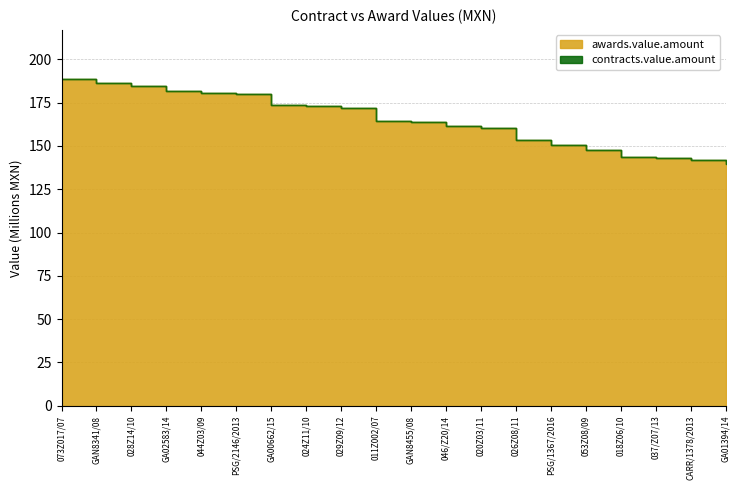

Between GA02583/14 and 026Z08/11, which series saw the biggest shift?

contracts.value.amount